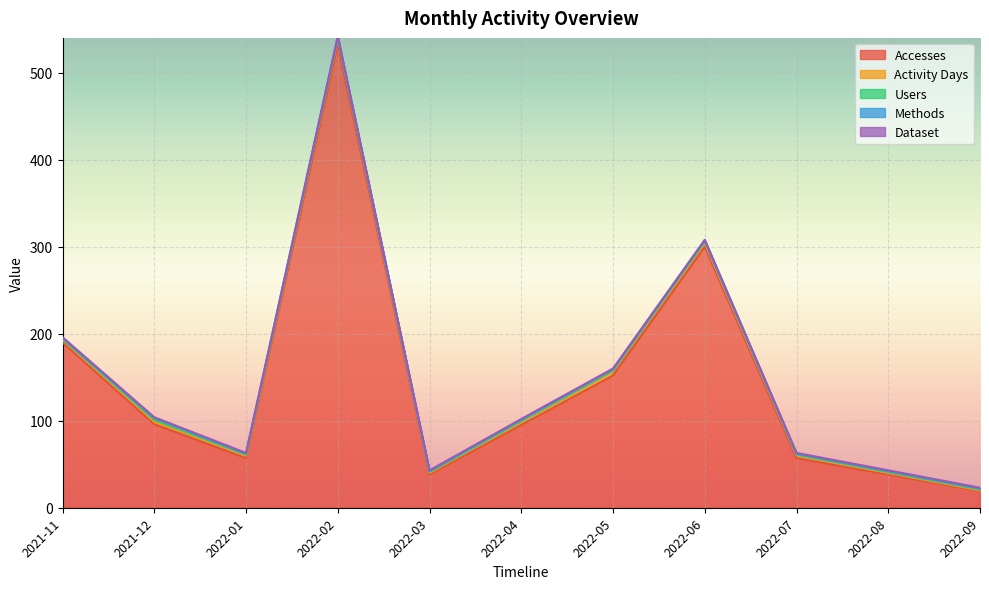

Reading left to right, transcribe all the data shown in this chart.

Accesses: 2021-11=190	2021-12=96	2022-01=57	2022-02=532	2022-03=38	2022-04=95	2022-05=152	2022-06=300	2022-07=57	2022-08=38	2022-09=19
Activity Days: 2021-11=3	2021-12=3	2022-01=3	2022-02=7	2022-03=2	2022-04=4	2022-05=5	2022-06=4	2022-07=3	2022-08=2	2022-09=1
Users: 2021-11=1	2021-12=2	2022-01=1	2022-02=1	2022-03=1	2022-04=1	2022-05=1	2022-06=2	2022-07=1	2022-08=1	2022-09=1
Methods: 2021-11=1	2021-12=2	2022-01=1	2022-02=1	2022-03=1	2022-04=1	2022-05=1	2022-06=1	2022-07=1	2022-08=1	2022-09=1
Dataset: 2021-11=1	2021-12=1	2022-01=1	2022-02=1	2022-03=1	2022-04=1	2022-05=1	2022-06=1	2022-07=1	2022-08=1	2022-09=1